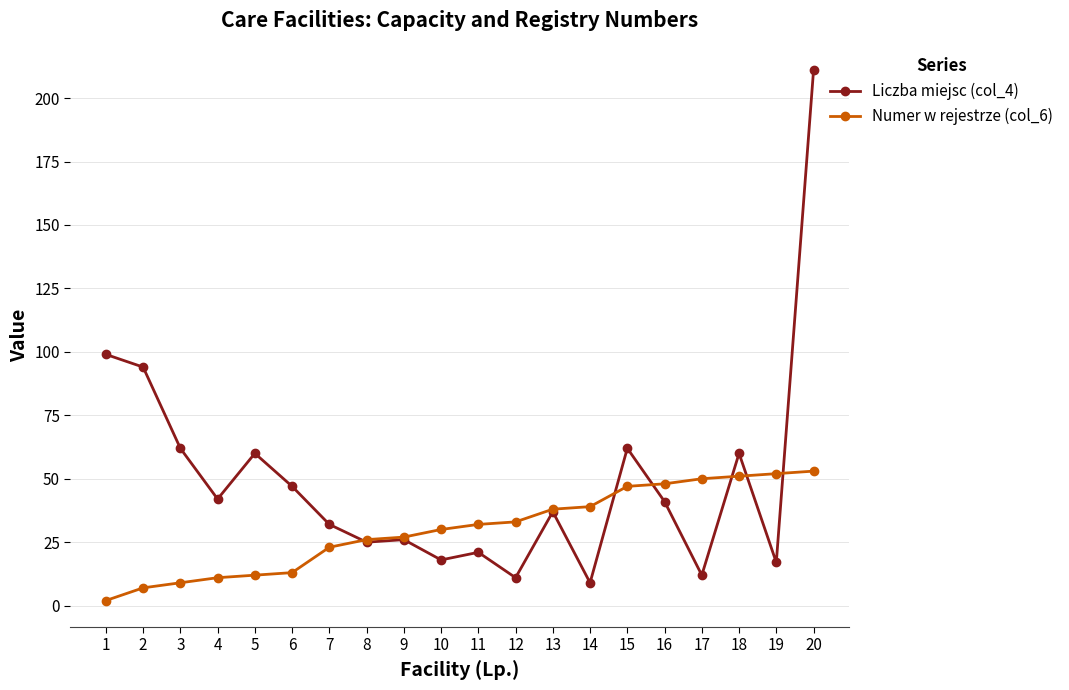

What is the approximate value of Numer w rejestrze (col_6) at 13, to the nearest 5?

40